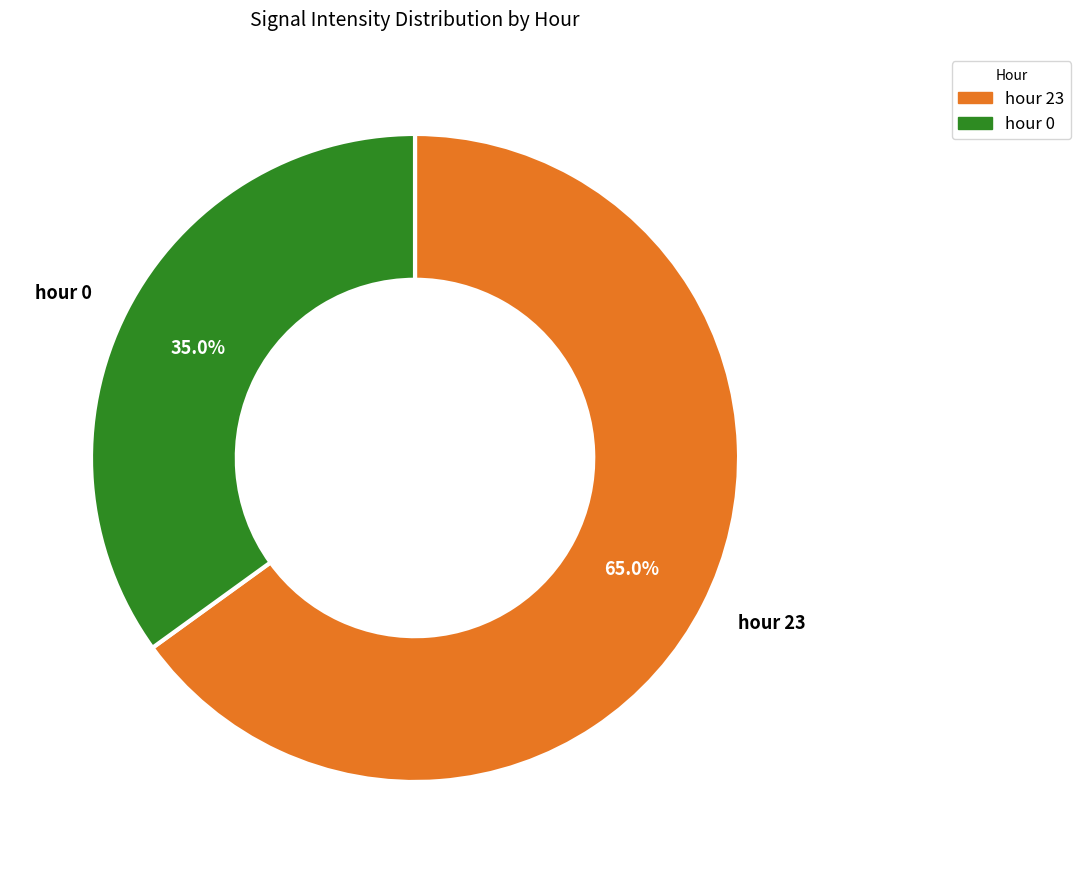

Is there any slice that represents more than half of the pie?

Yes